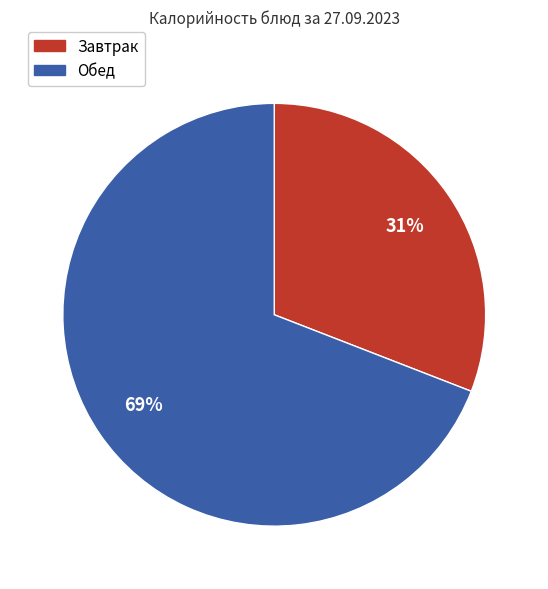

Is there a majority slice in this chart?

Yes